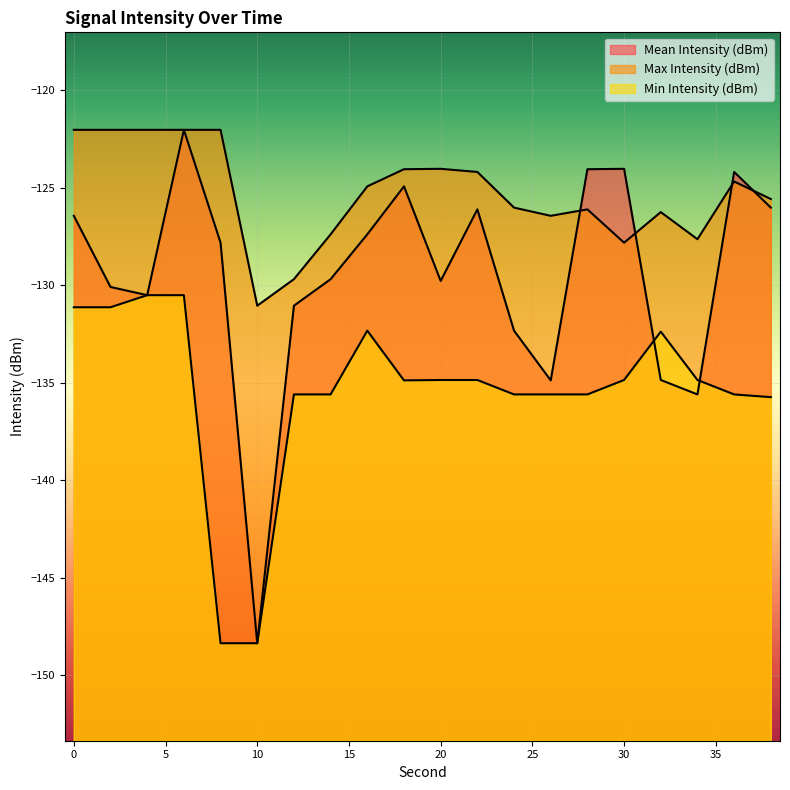

Where is Min Intensity (dBm) nearest to the value -139?

38